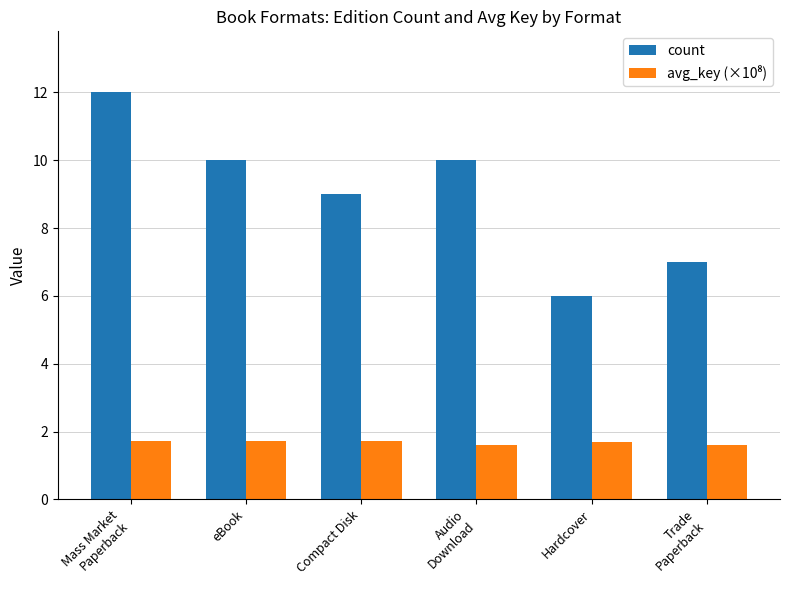

Which series has the largest range (max minus min)?

count